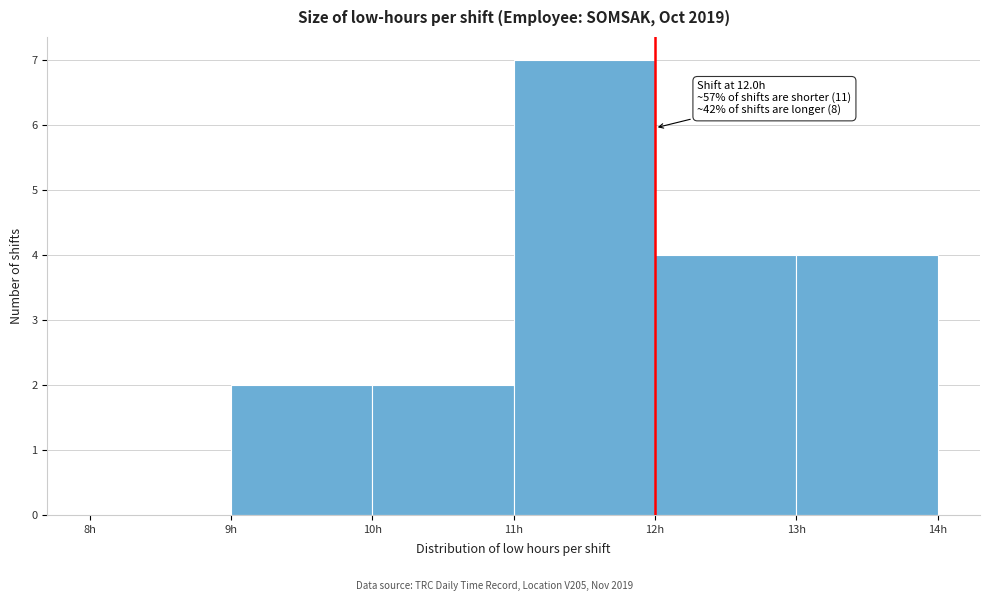

Which range on the x-axis has the tallest bar?

11 to 12